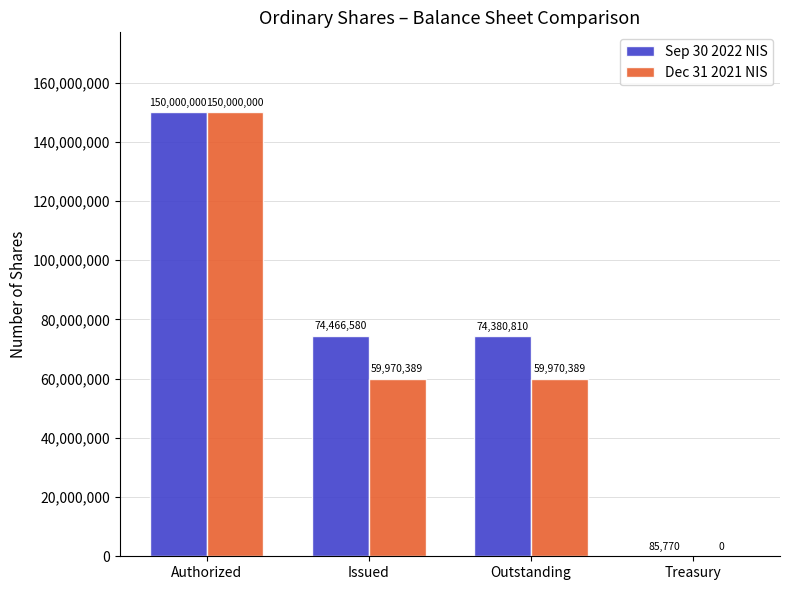

At which category is the sum across all series the highest?

Authorized